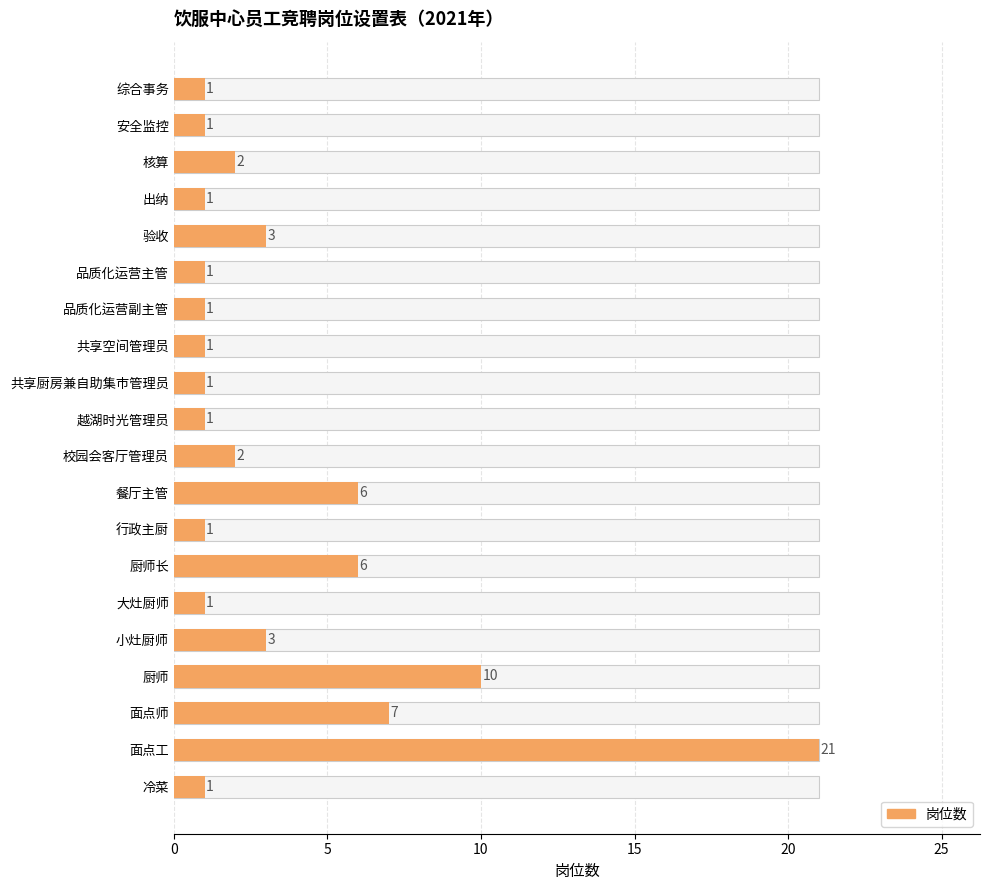

The chart shows a value of 1 at 共享空间管理员. True or false?

True